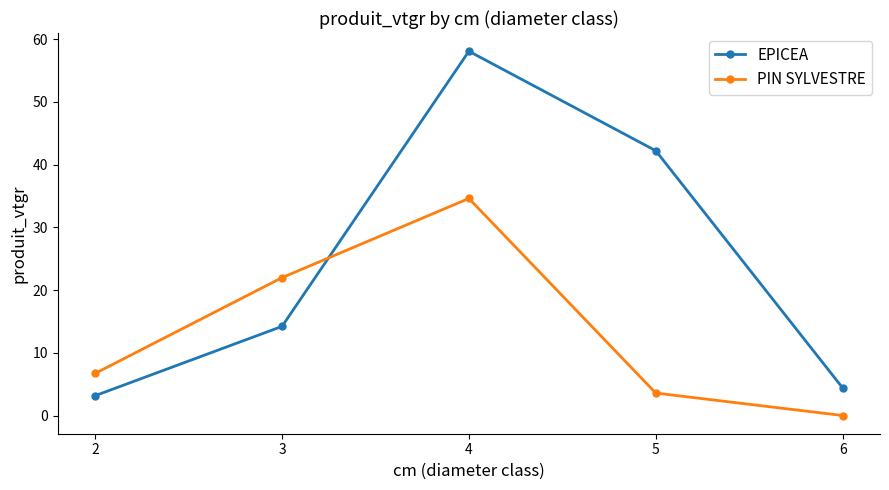

What is the greatest value displayed?

58.1